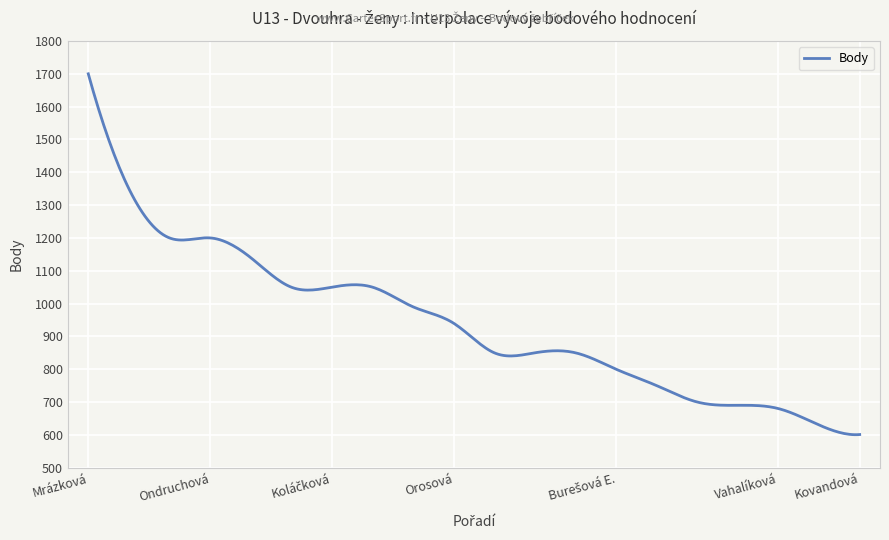

Does the chart have visible grid lines?

Yes